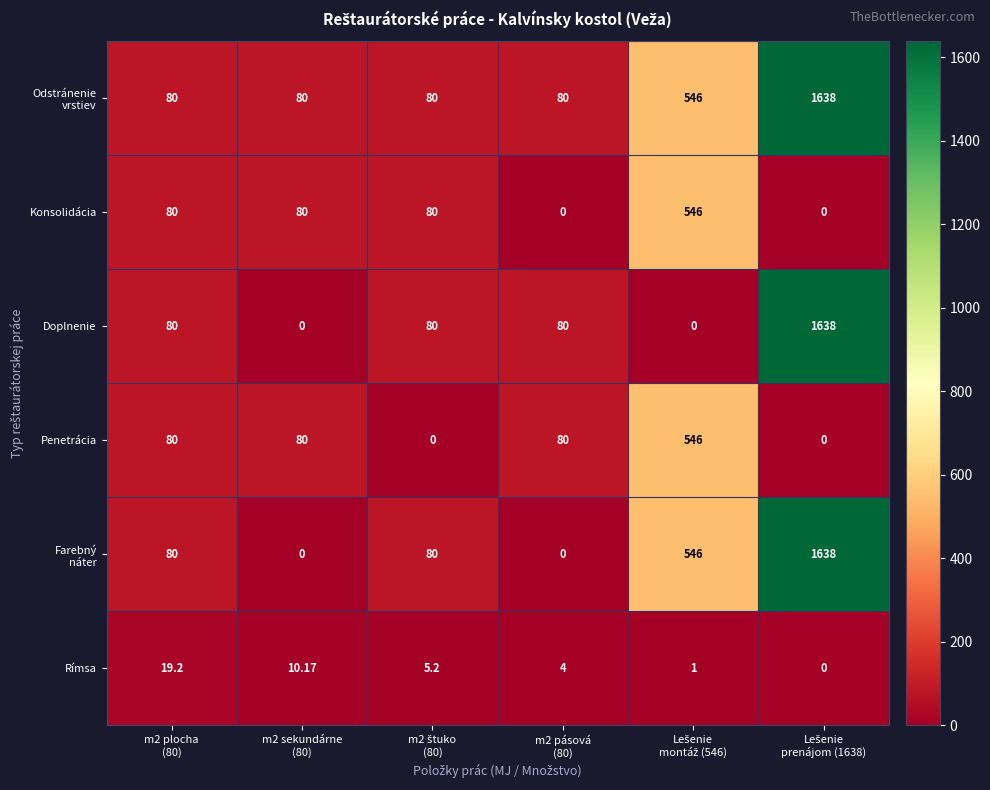

At which category is the sum across all series the highest?

Lešenie
prenájom (1638)